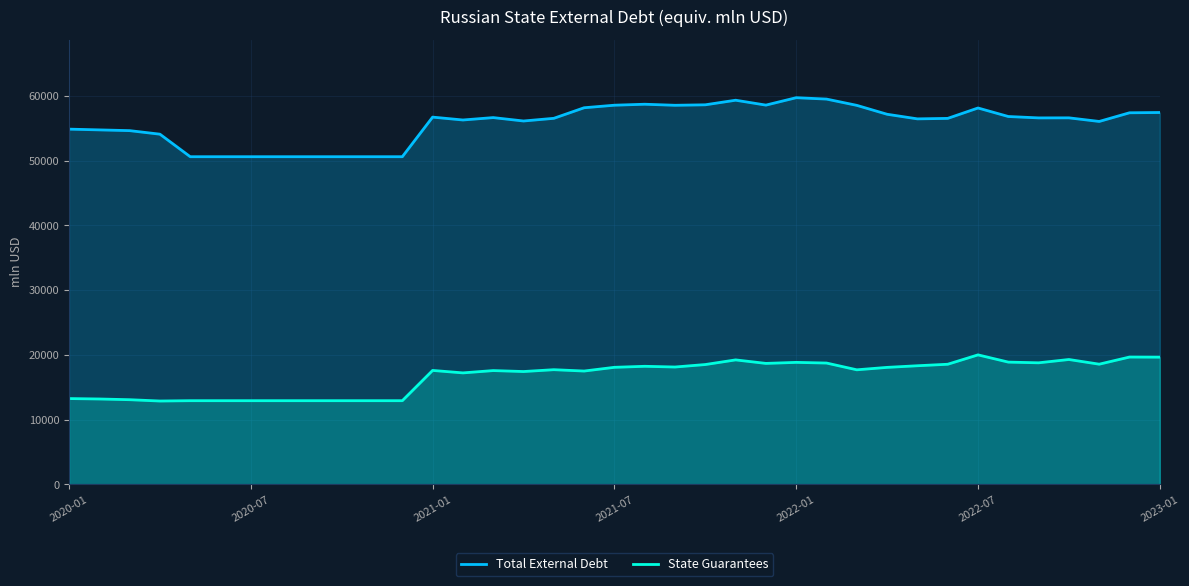

What is the value of the State Guarantees point at the 16th from the left?

17426.0